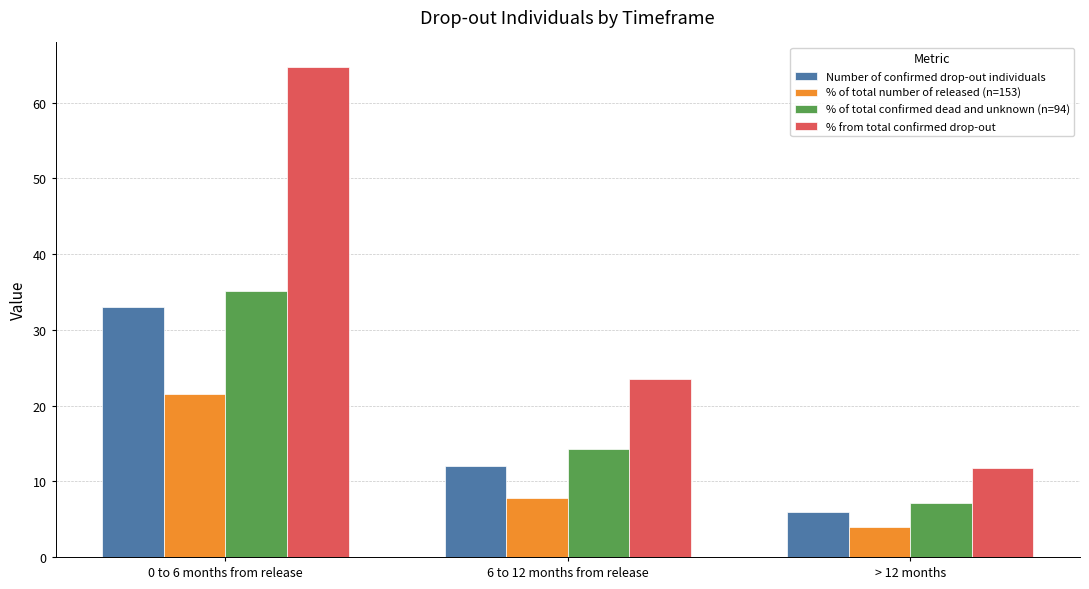

At > 12 months, list the series in order from largest to smallest.

% from total confirmed drop-out, % of total confirmed dead and unknown (n=94), Number of confirmed drop-out individuals, % of total number of released (n=153)